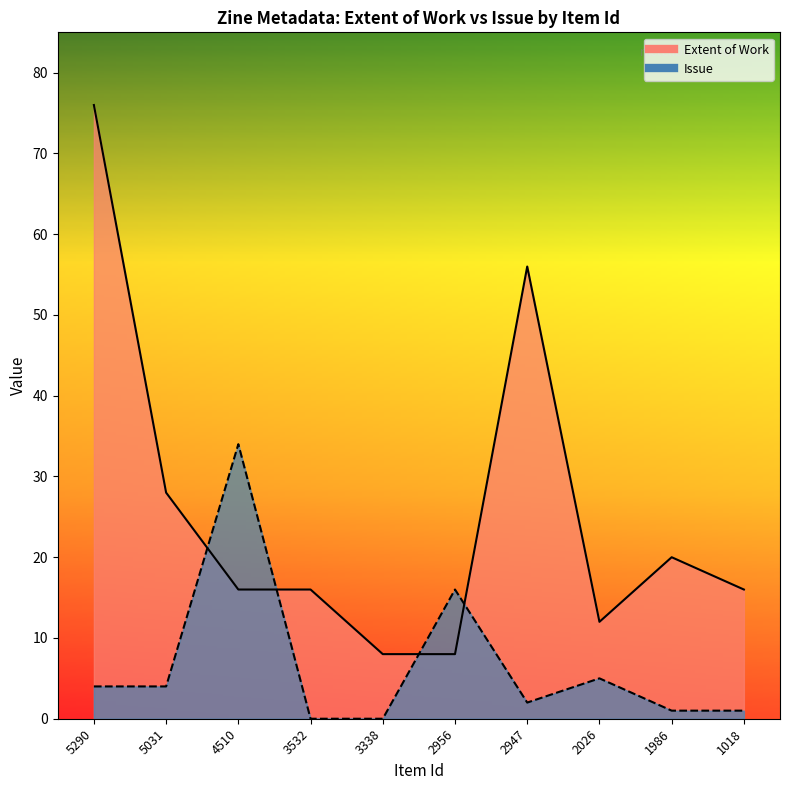

Reading left to right, extract all data points from this chart.

Extent of Work: 76	28	16	16	8	8	56	12	20	16
Issue: 4	4	34	0	0	16	2	5	1	1